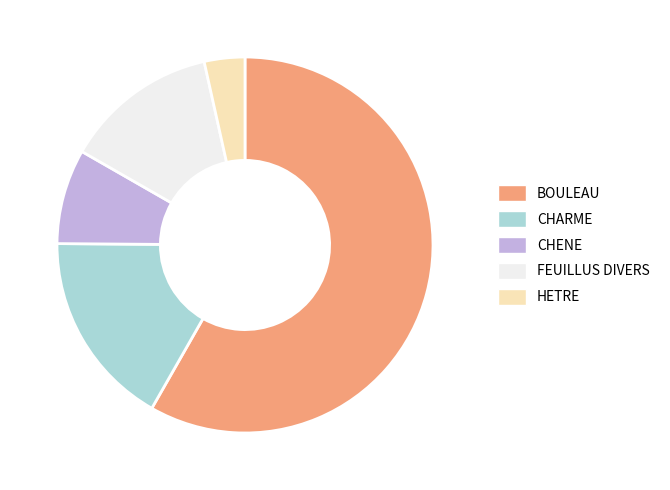

What is the largest slice in the pie chart?

BOULEAU